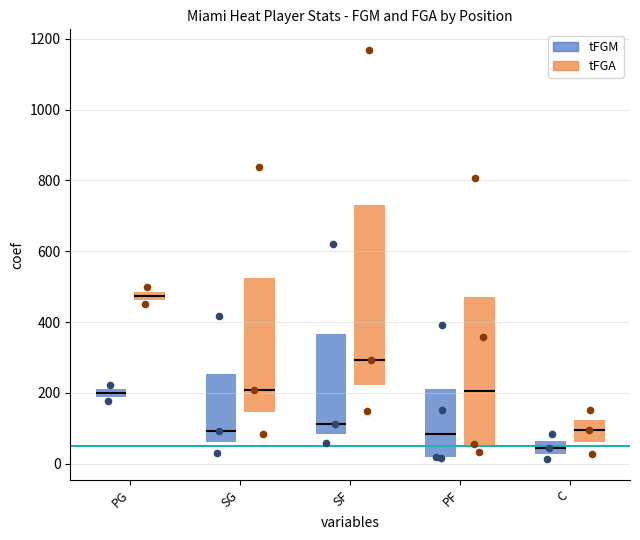

Which series reaches the minimum Y coordinate?

tFGM